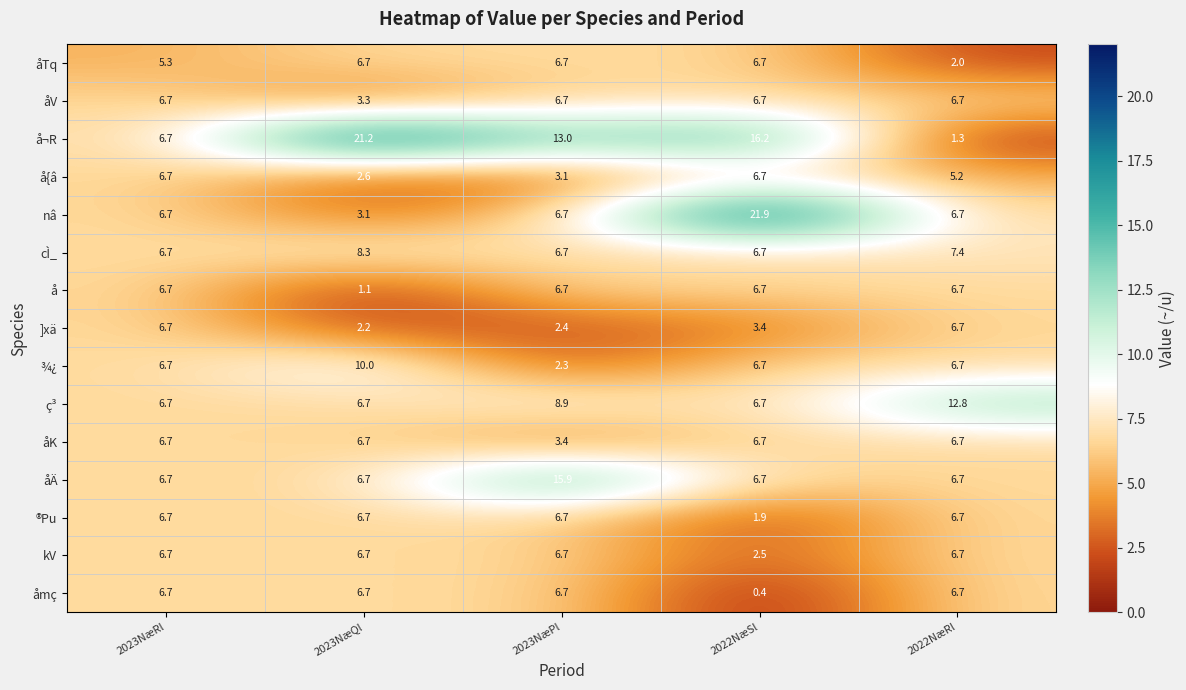

Which series has the largest range (max minus min)?

å¬R